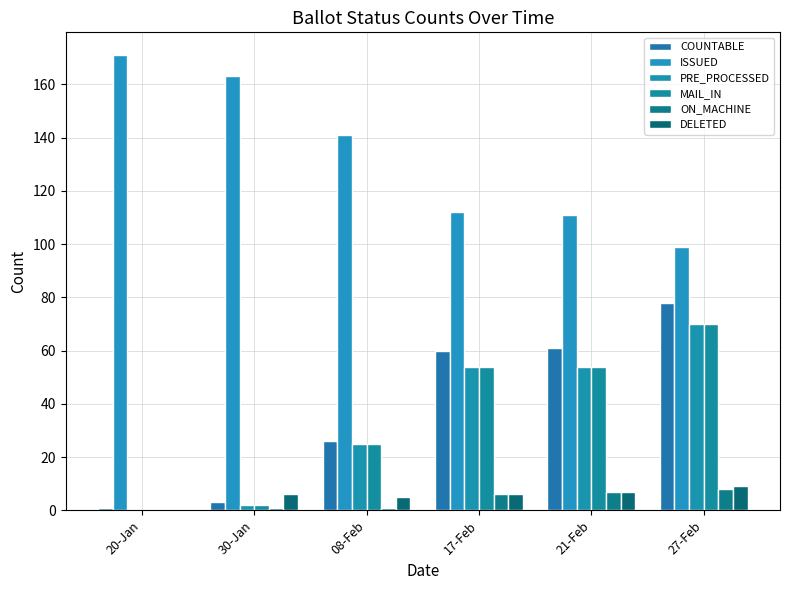

How many groups of bars are there?

6